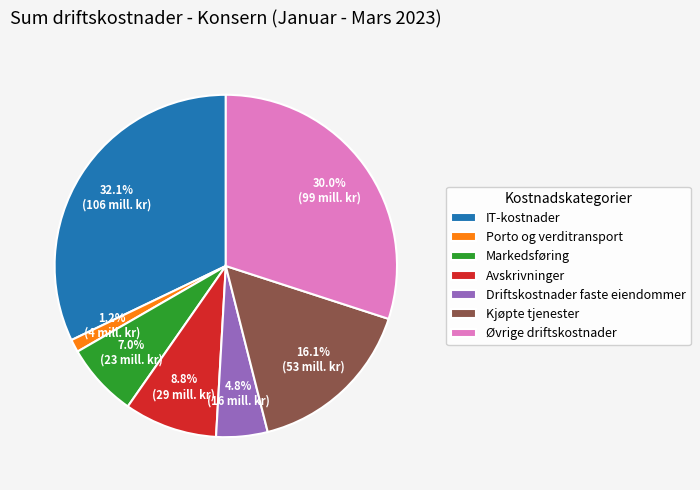

Is it true that Avskrivninger is 15% of the pie?

False